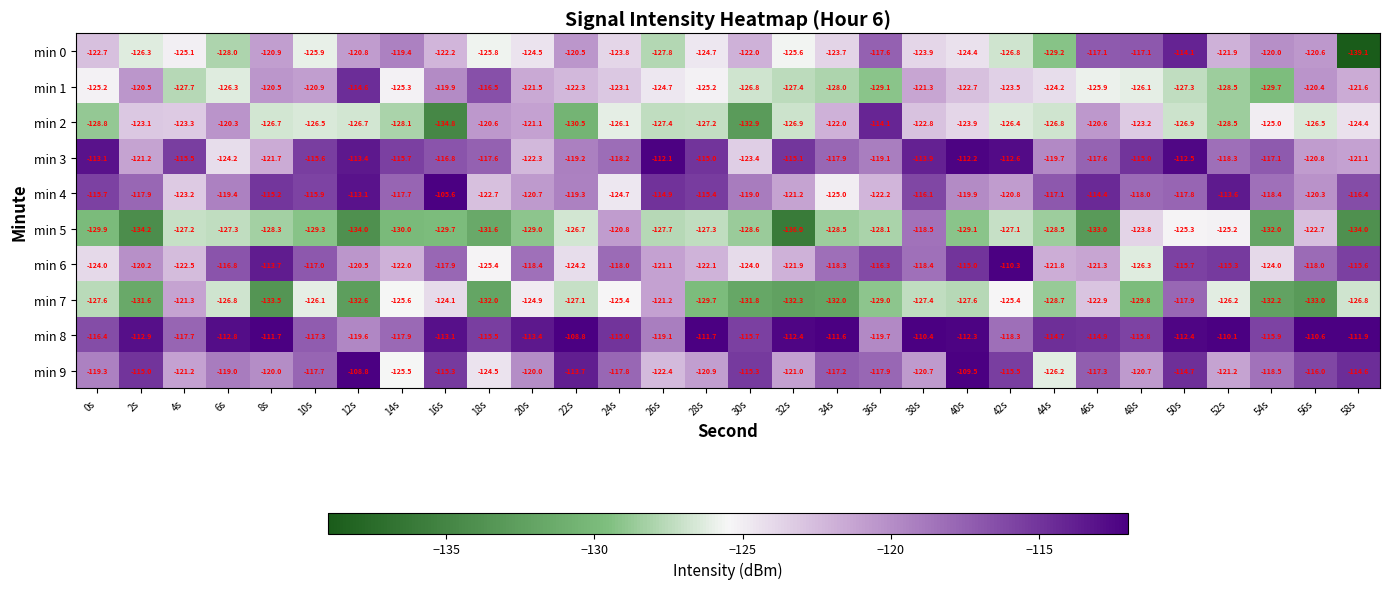

What is the minimum value shown in the chart?

-139.1